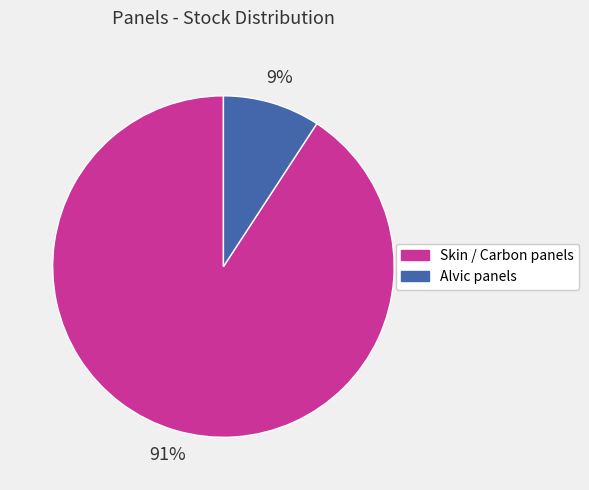

To the nearest percent, what is the combined percentage of Alvic panels and Skin / Carbon panels?

100%